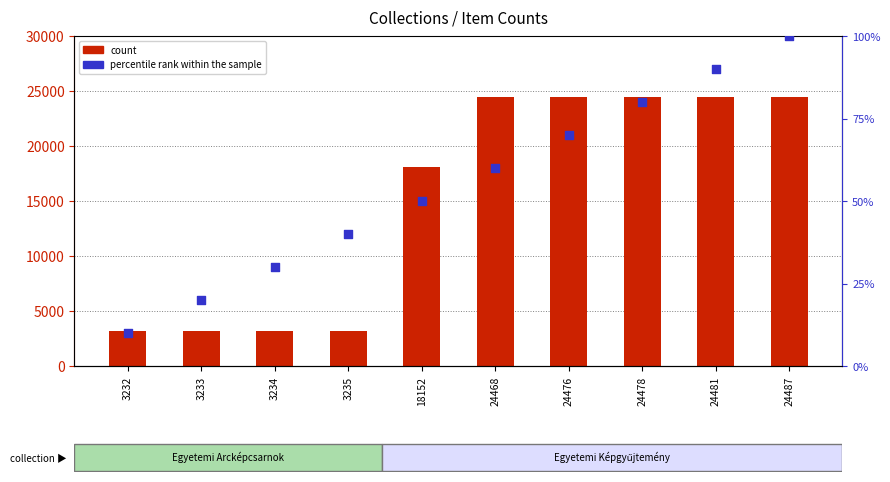

Is the value of count at 3233 greater than the value of percentile rank within the sample at 24478?

Yes